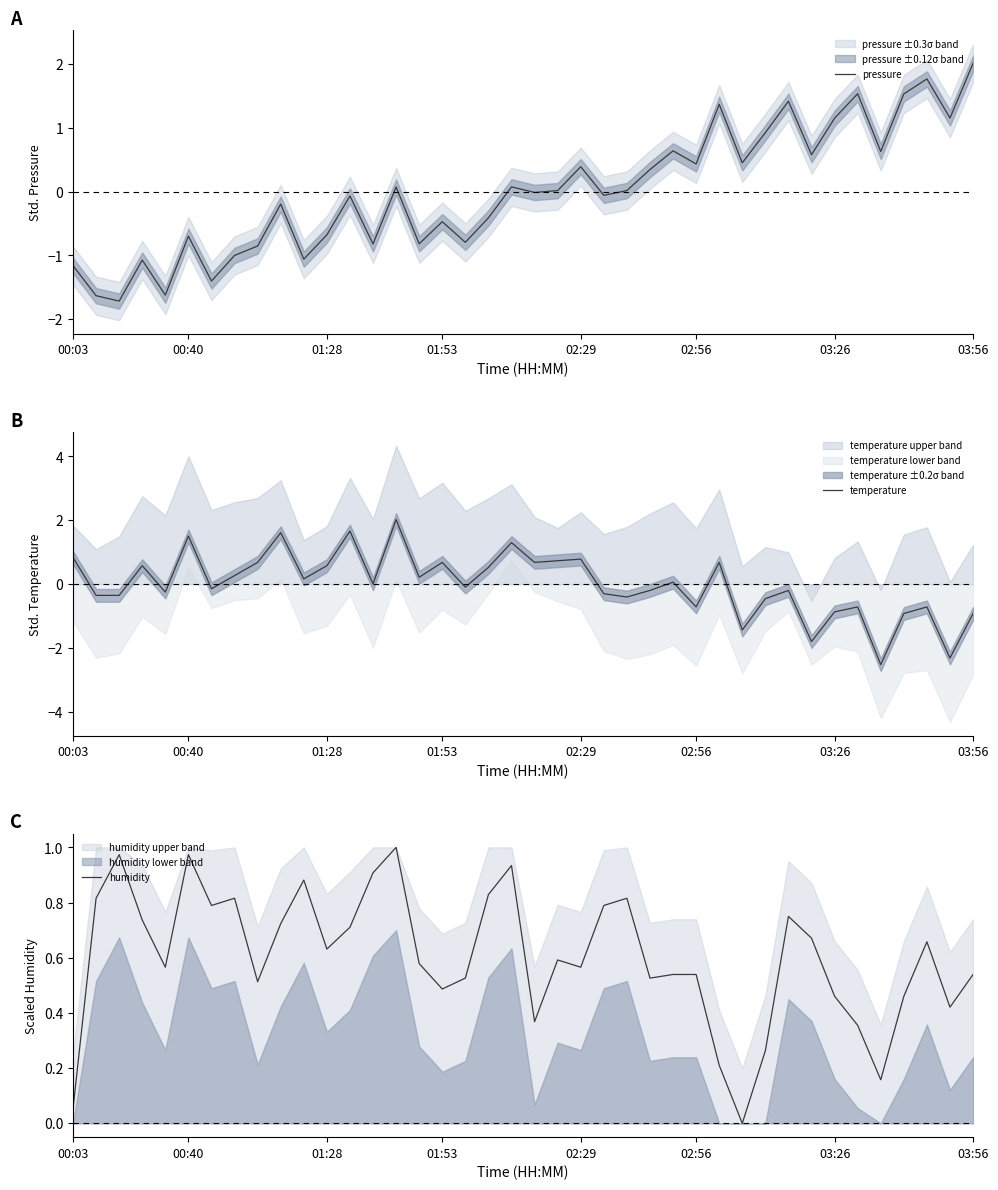

Reading left to right, what are all the values shown in this chart?

pressure: -1.2	-1.6	-1.7	-1.1	-1.6	-0.7	-1.4	-1.0	-0.9	-0.2	-1.1	-0.7	-0.1	-0.8	0.1	-0.8	-0.5	-0.8	-0.4	0.1	-0.0	0.0	0.4	-0.1	0.0	0.3	0.6	0.4	1.4	0.5	0.9	1.4	0.6	1.2	1.5	0.6	1.5	1.8	1.2	2.0
temperature: 0.8	-0.3	-0.3	0.6	-0.2	1.5	-0.1	0.3	0.7	1.6	0.2	0.6	1.7	0.0	2.0	0.2	0.7	-0.1	0.5	1.3	0.7	0.7	0.8	-0.3	-0.4	-0.2	0.1	-0.7	0.7	-1.4	-0.5	-0.2	-1.8	-0.9	-0.7	-2.5	-0.9	-0.7	-2.3	-0.9
humidity: 0.1	0.8	1.0	0.7	0.6	1.0	0.8	0.8	0.5	0.7	0.9	0.6	0.7	0.9	1.0	0.6	0.5	0.5	0.8	0.9	0.4	0.6	0.6	0.8	0.8	0.5	0.5	0.5	0.2	0.0	0.3	0.7	0.7	0.5	0.4	0.2	0.5	0.7	0.4	0.5